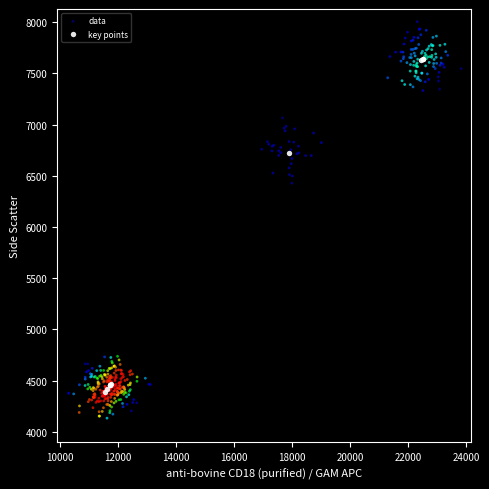

Which series contains the lowest Y value?

data